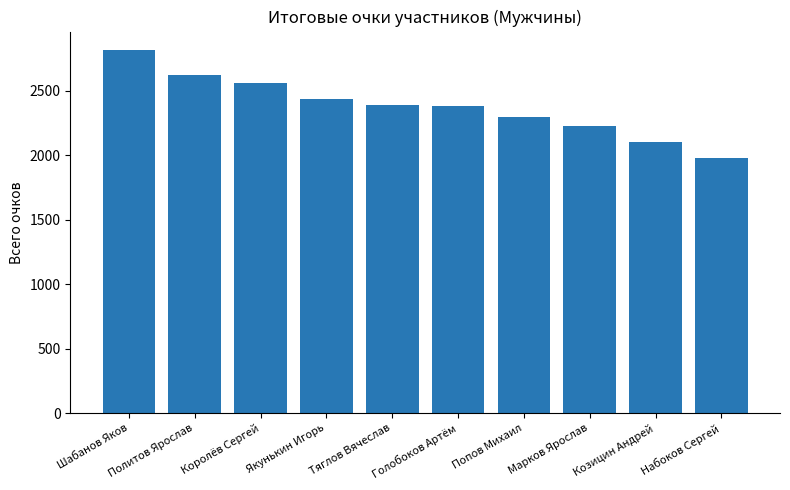

What value does the data have at Шабанов Яков?

2820.2